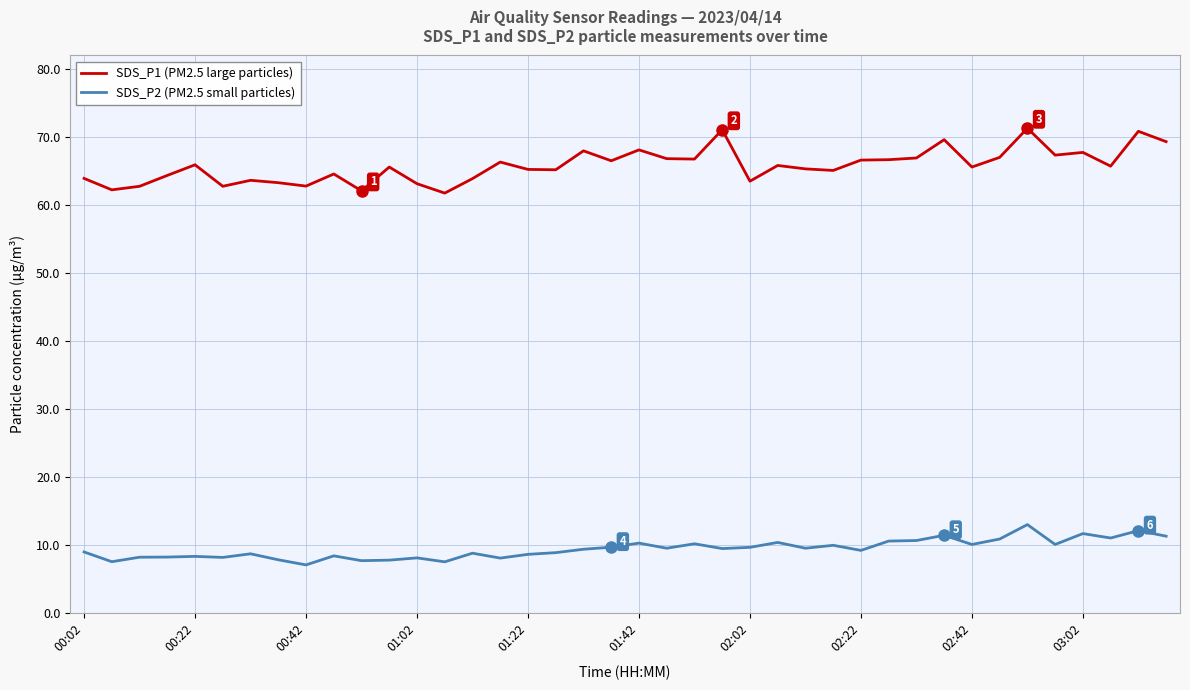

What is the lowest value of the SDS_P1 (PM2.5 large particles) series?

61.7